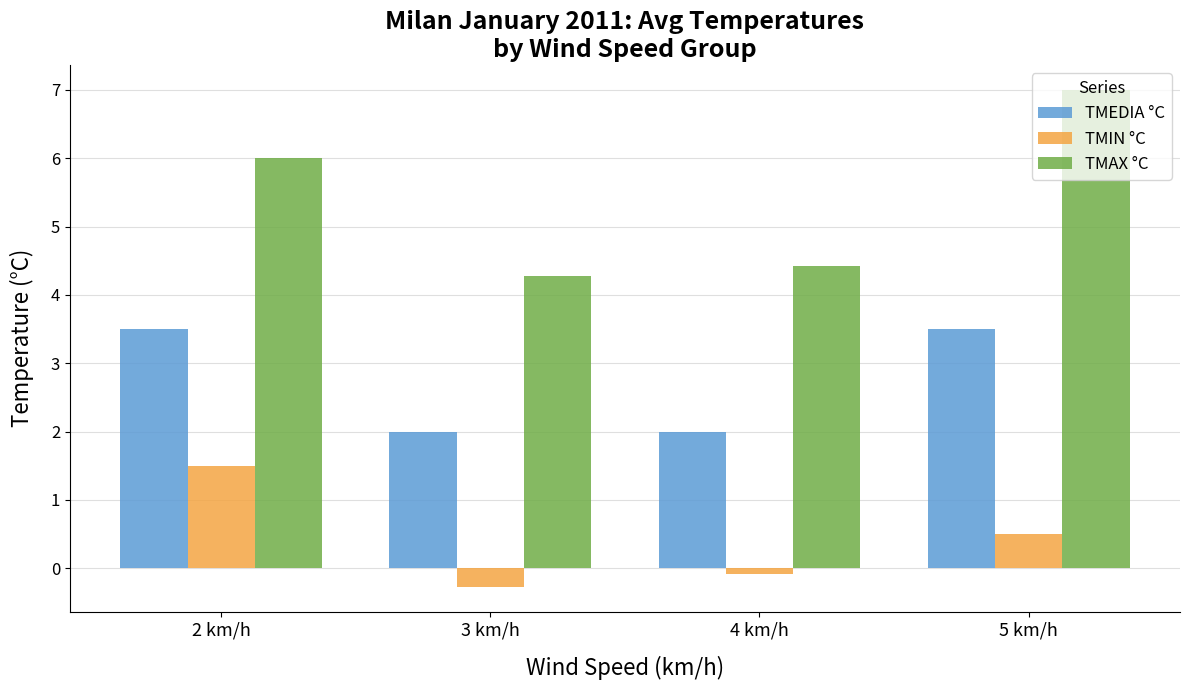

Count the number of categories in the chart.

4